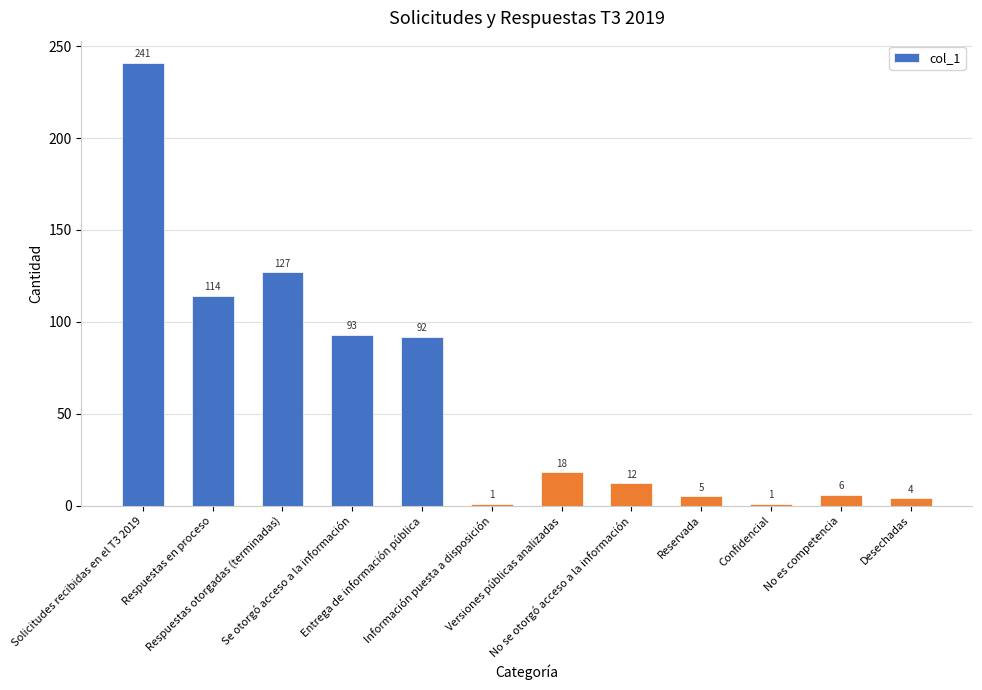

Approximately how many times larger is the value at Entrega de información pública compared to Versiones públicas analizadas?

5.1